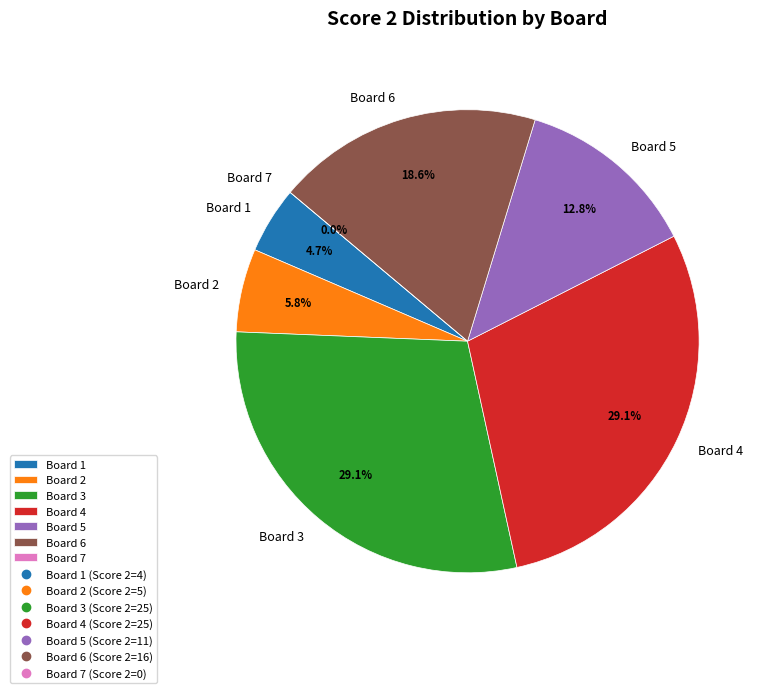

To the nearest percent, what is the combined percentage of Board 2 and Board 5?

19%